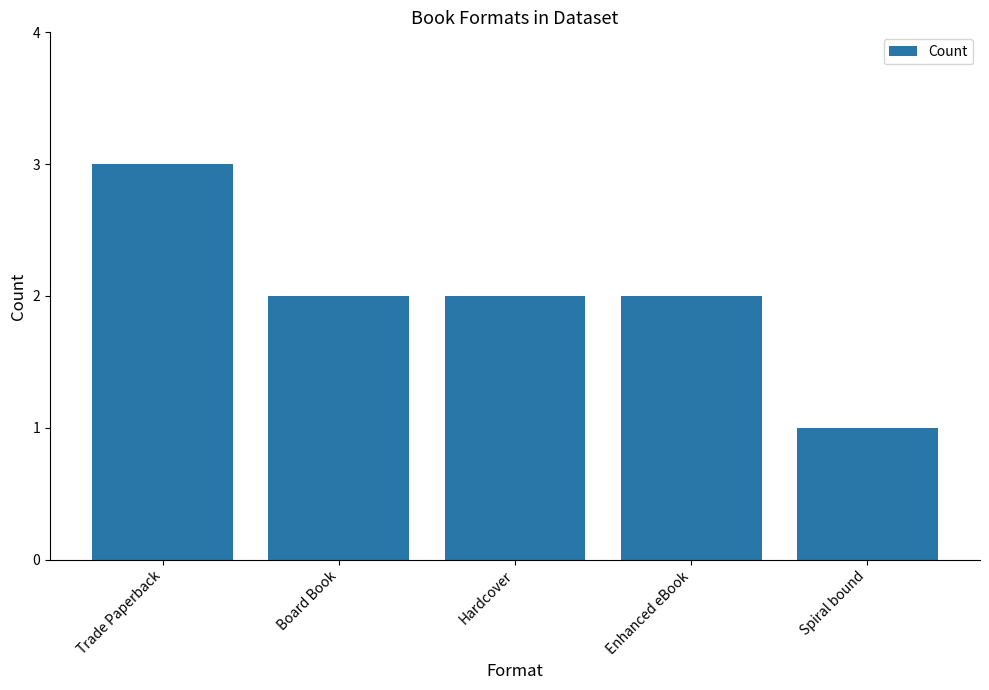

Read the value at Board Book.

2